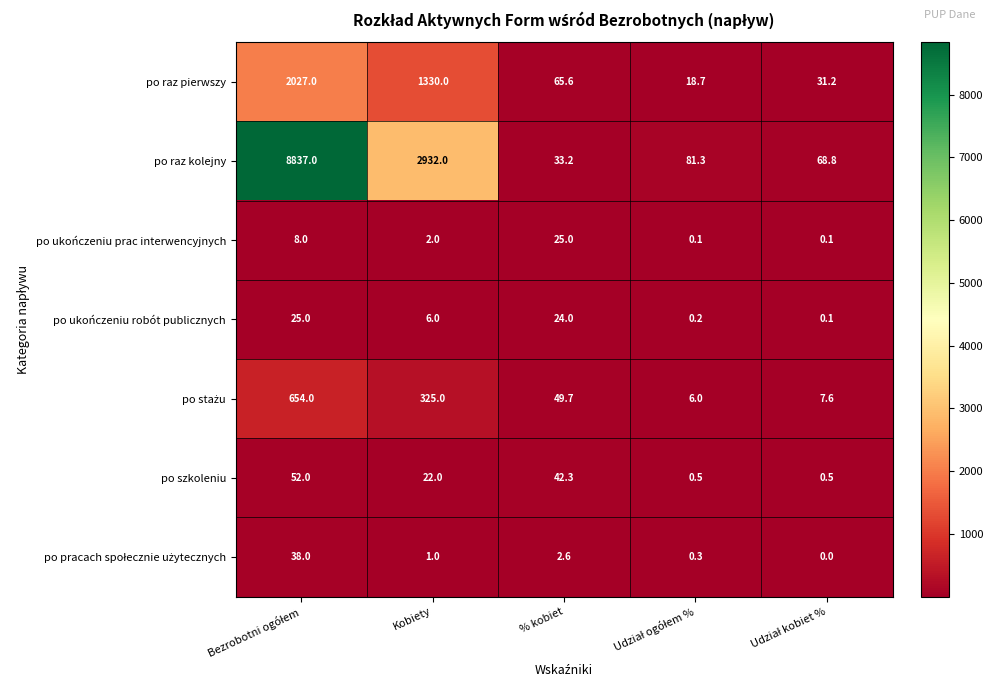

The po ukończeniu prac interwencyjnych series shows 2.0 at Kobiety. True or false?

True